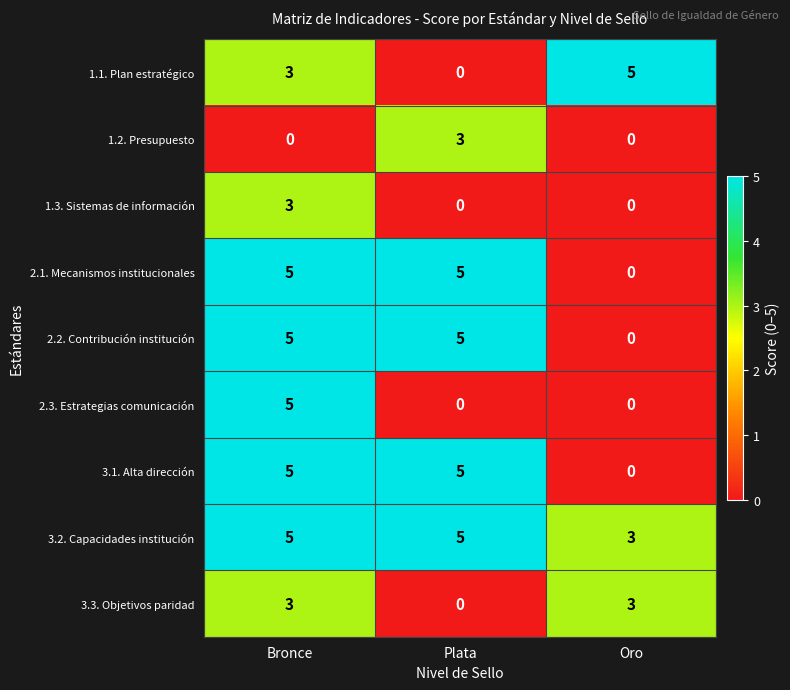

Which series changed the most between Bronce and Plata?

2.3. Estrategias comunicación